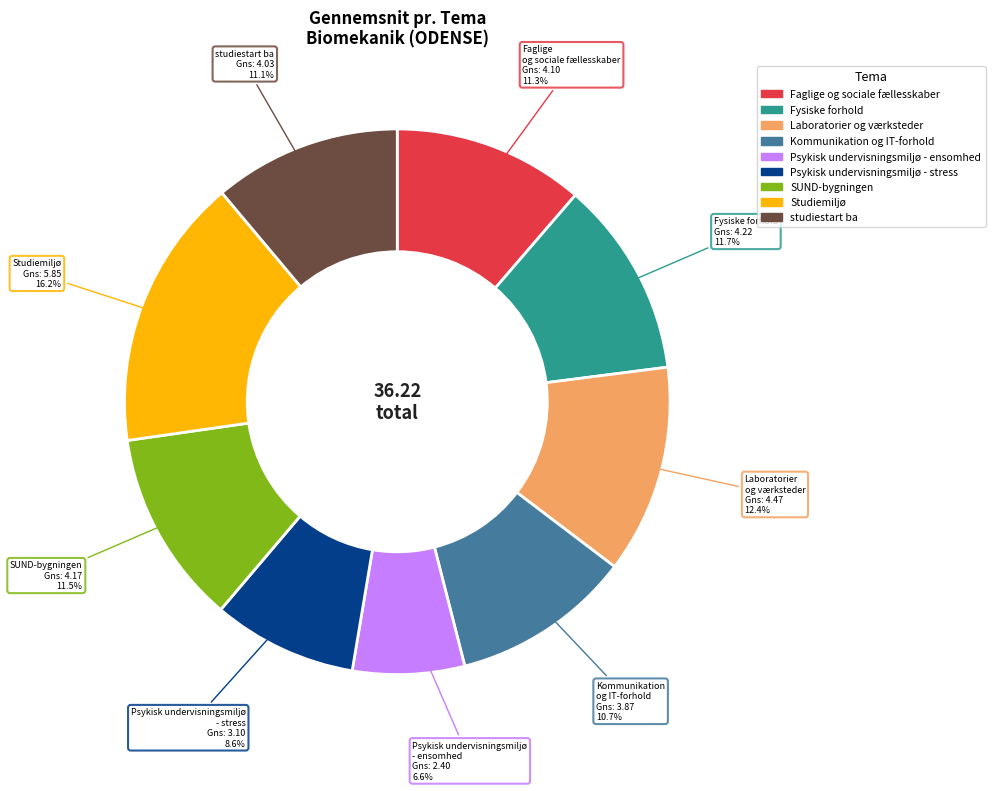

How many segments does this pie chart have?

9